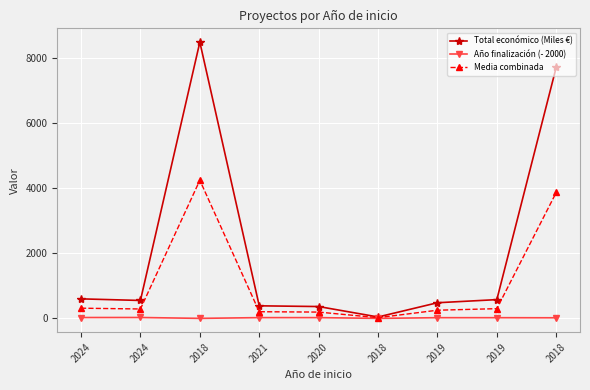

What is the difference between the maximum and minimum values in the Año finalización (- 2000) series?

27.0